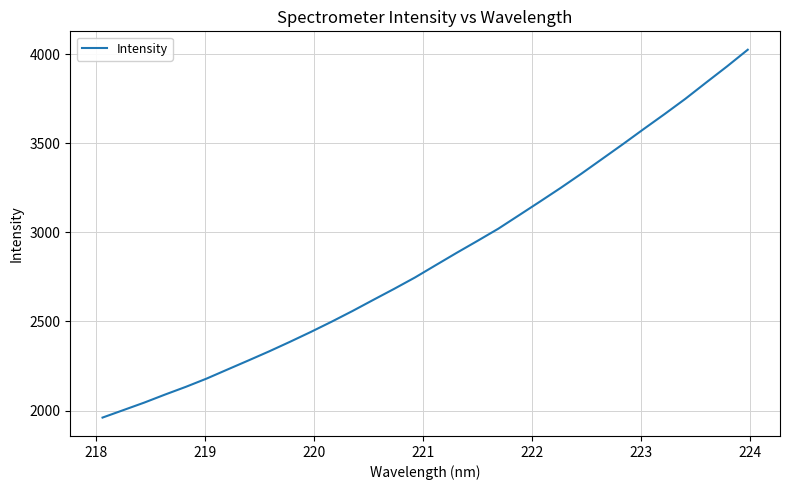

What is the greatest value displayed?

4025.9